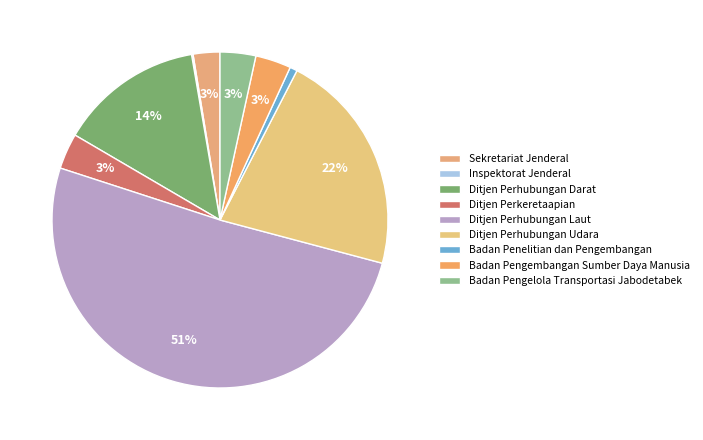

What is the smallest slice in the pie chart?

Inspektorat Jenderal